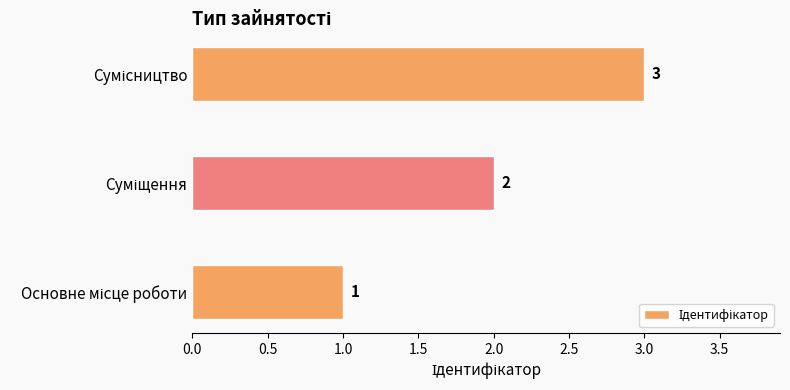

What is the sum of all values?

6